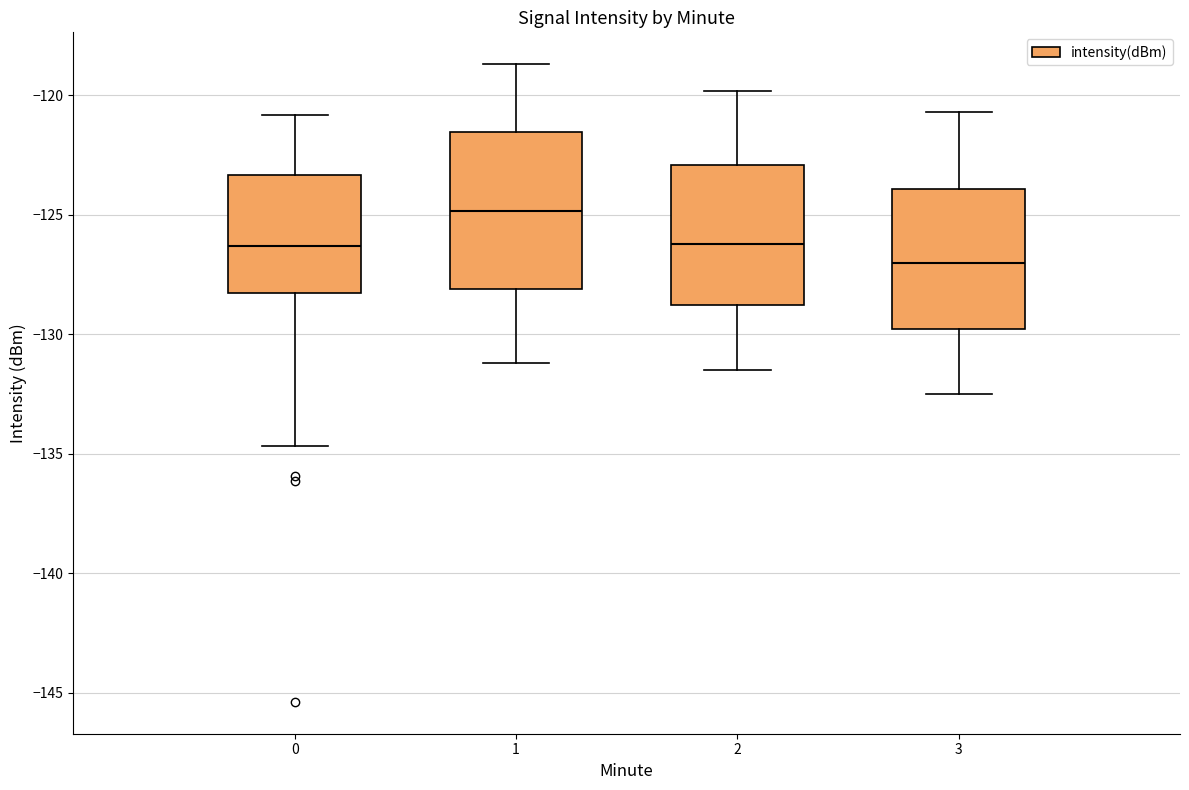

Which box is the tallest, from its lower edge to its upper edge?

1